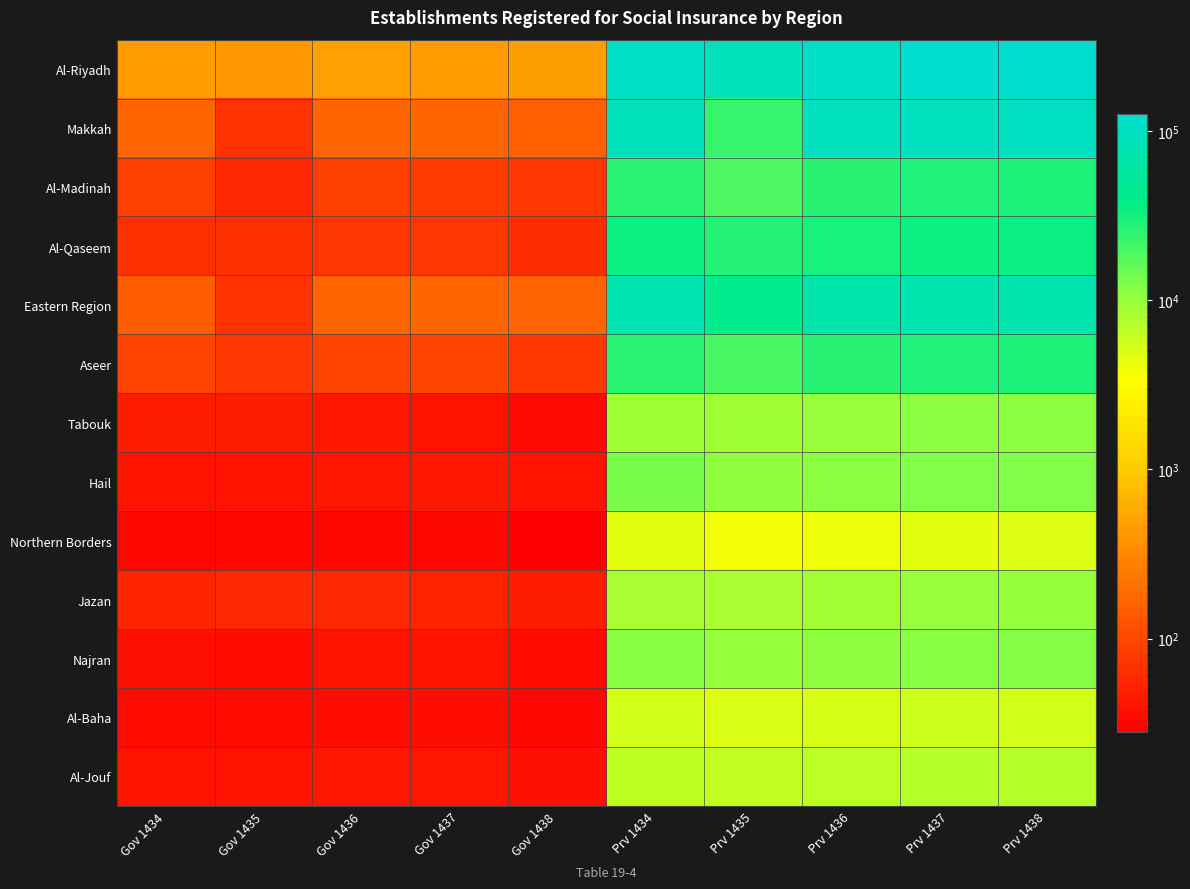

Which series has the largest range (max minus min)?

Al-Riyadh